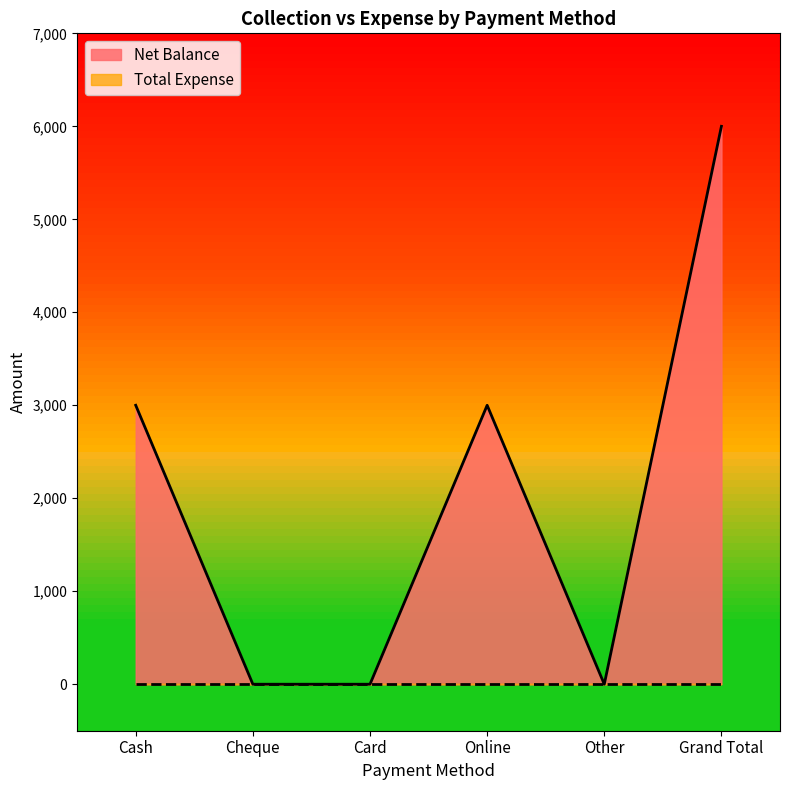

List the labels in order of value, largest first.

Grand Total, Cash, Online, Cheque, Card, Other